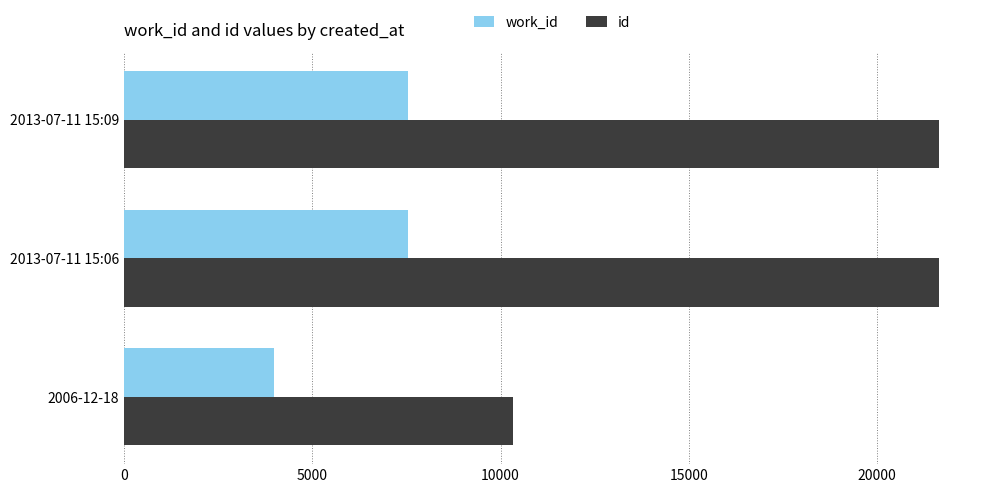

Where is id nearest to the value 15994?

2013-07-11 15:06